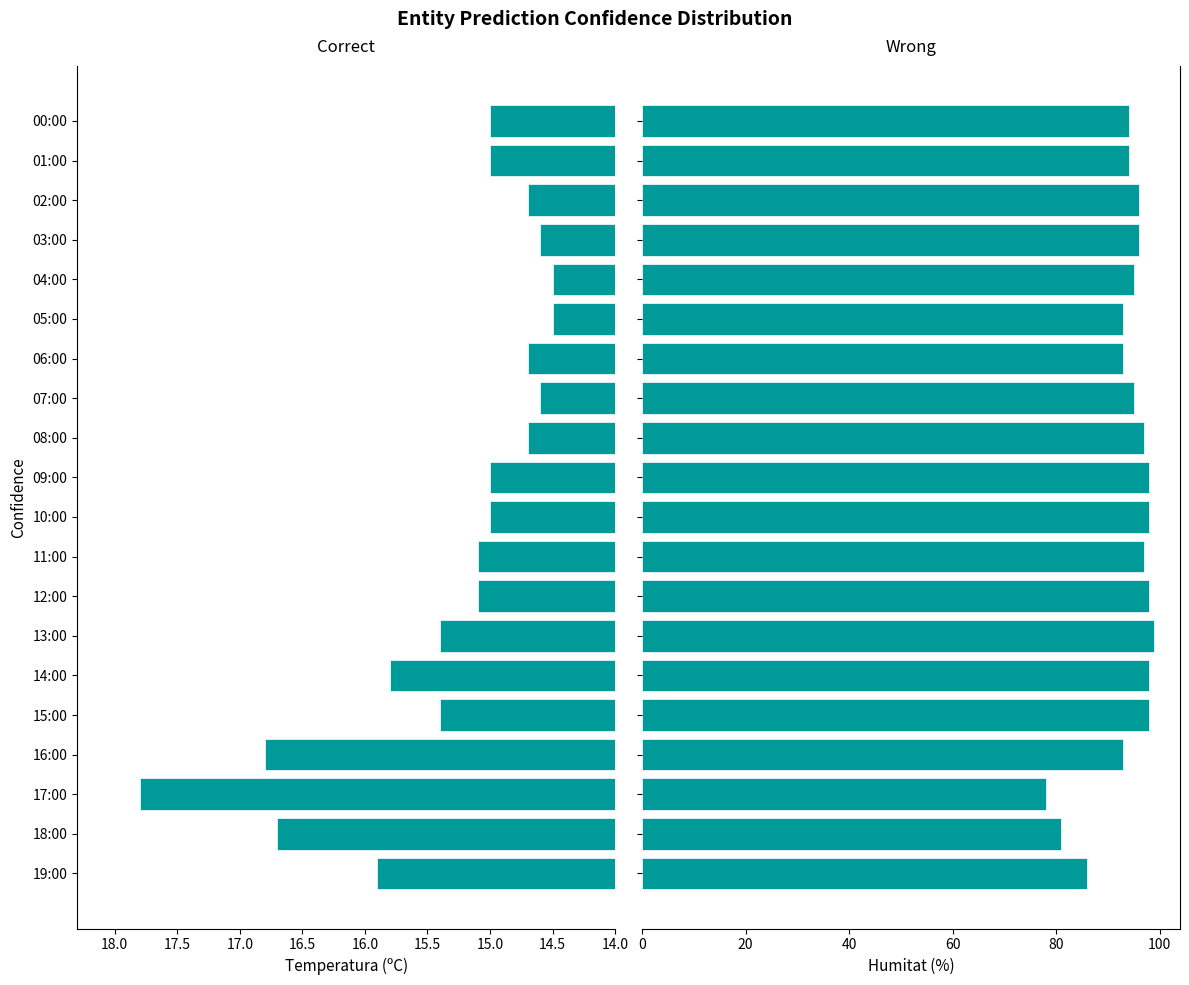

What are all the series names shown in the legend?

Temperatura (ºC), Humitat (%)